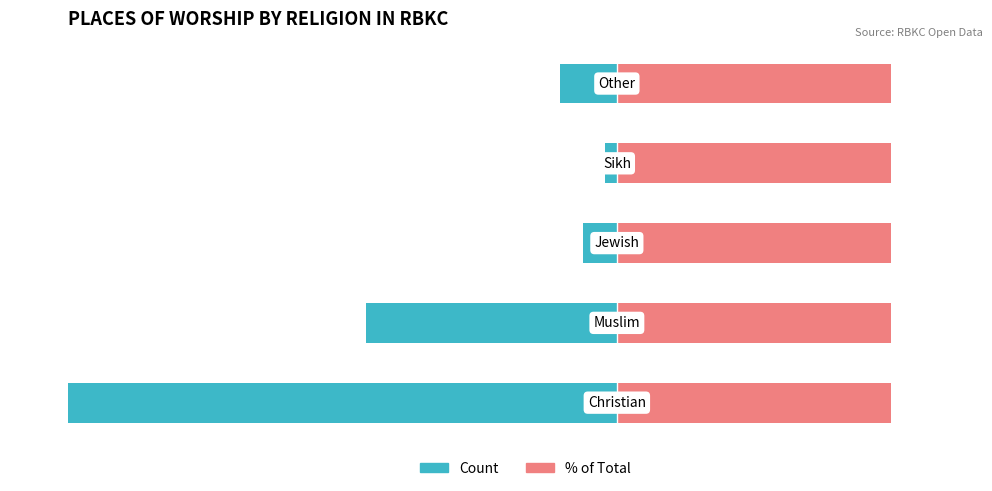

The Count series shows -6.2 at 4. True or false?

True